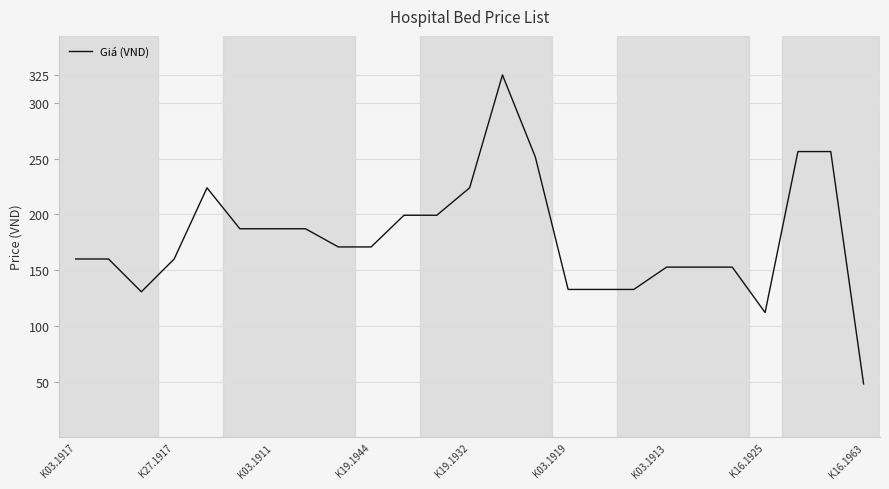

Does the chart have visible grid lines?

Yes